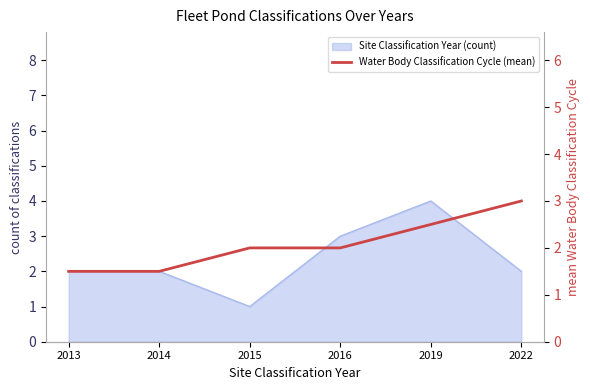

Does the chart display data point markers on the line(s)?

No